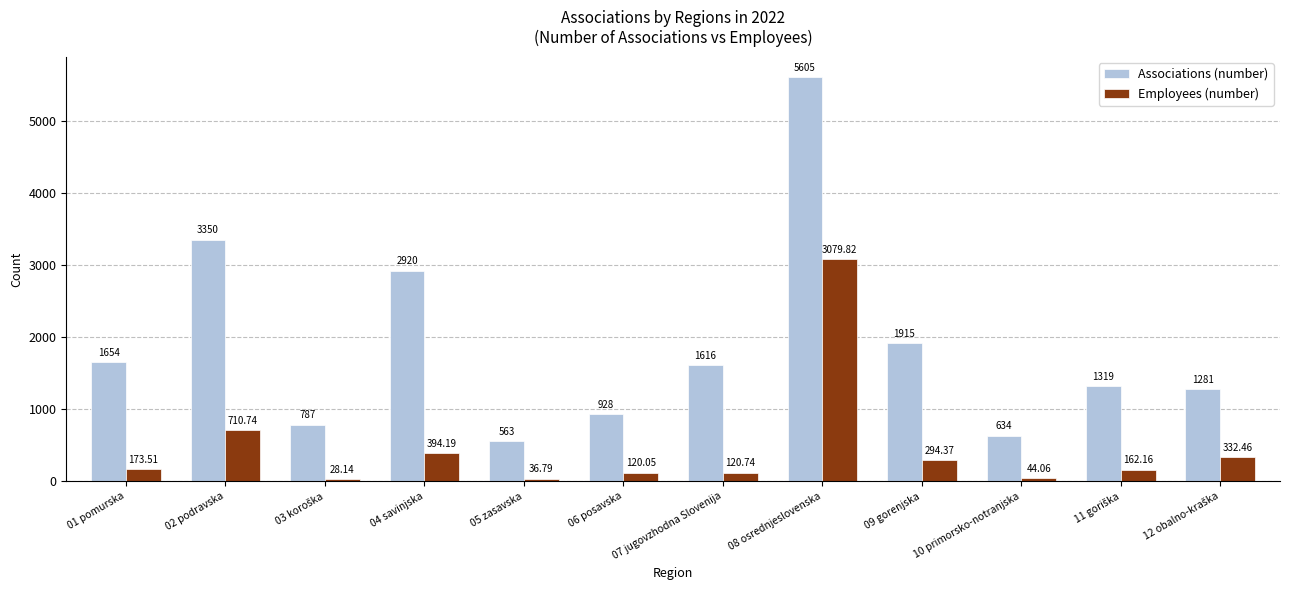

Which series has the widest spread of values?

Associations (number)